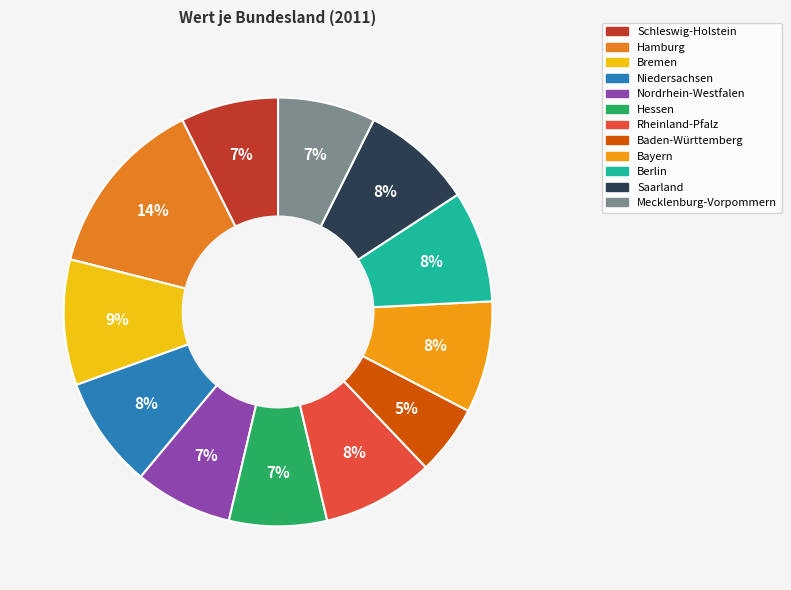

Which category has the biggest portion of the pie?

Hamburg